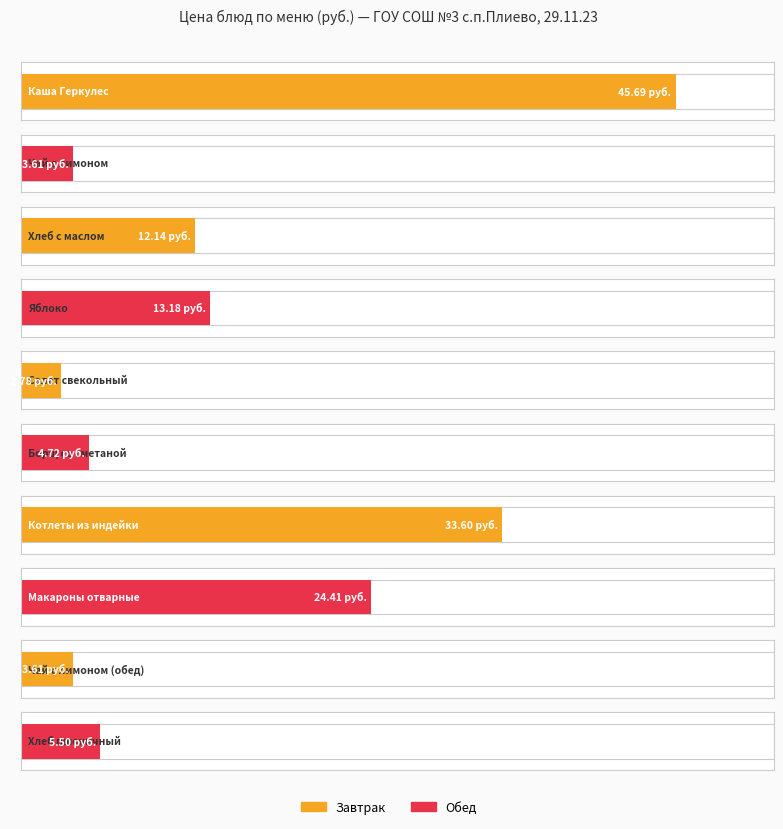

What is the value of the 8th bar from the left?

24.4